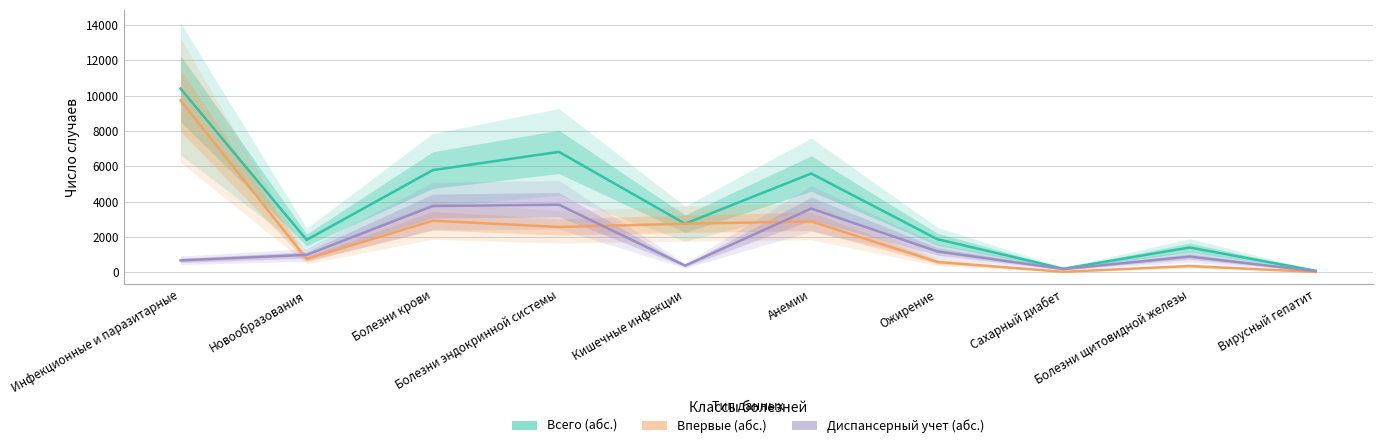

At which label does Диспансерный учет (абс.) first exceed 982?

Болезни крови